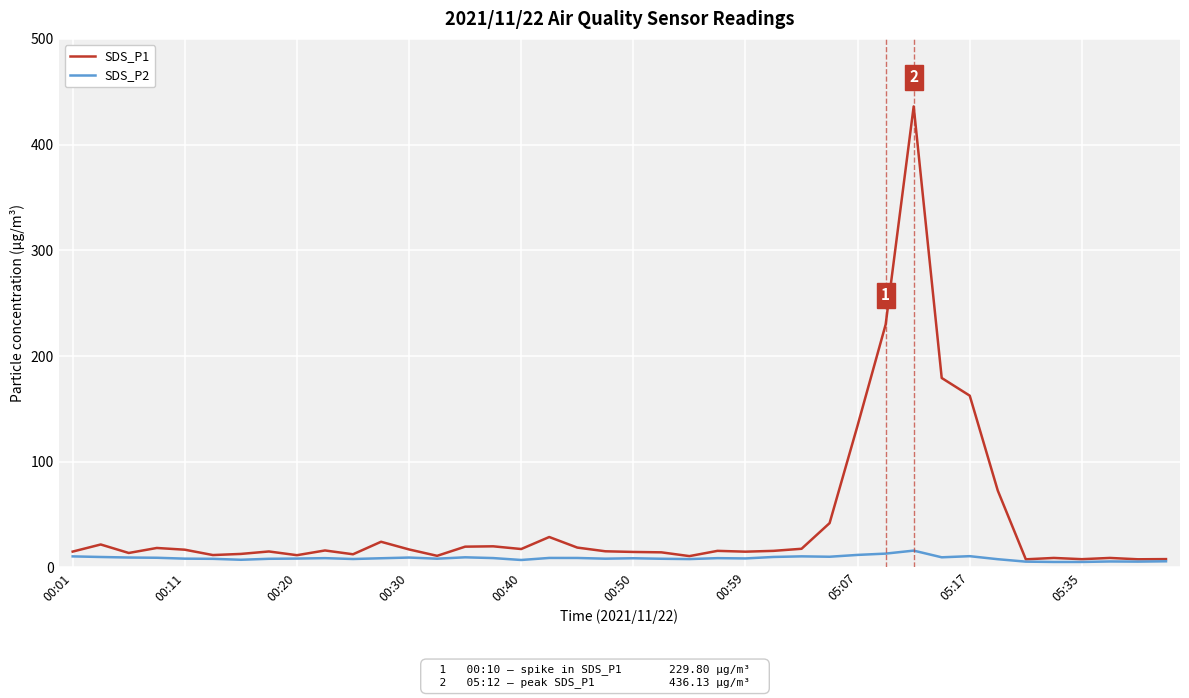

What is the greatest value displayed?

436.1